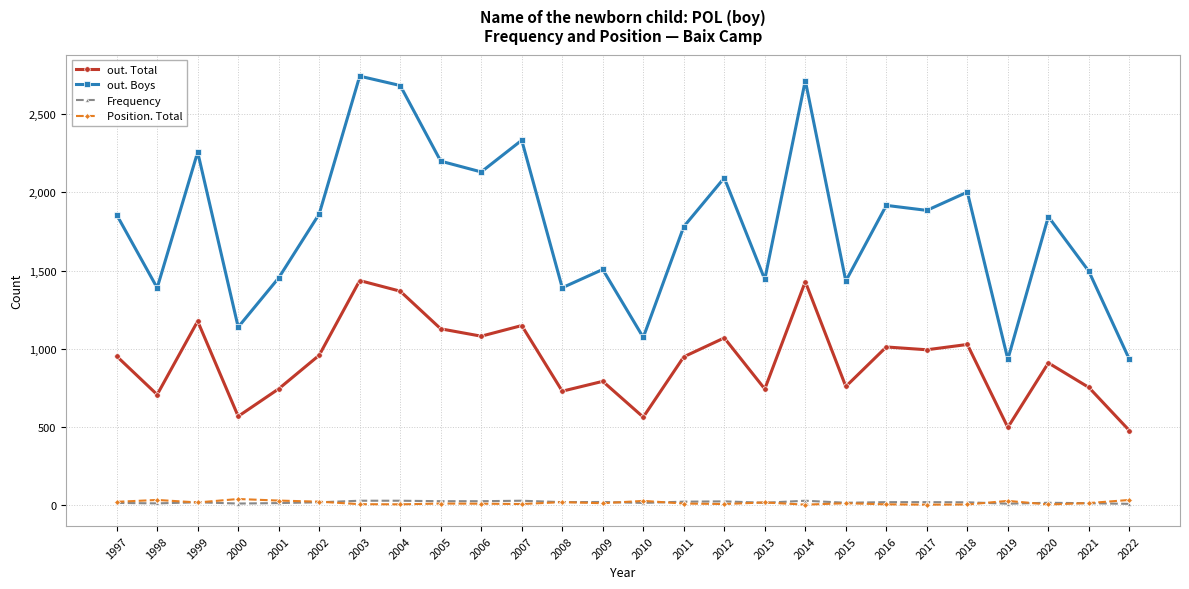

What is the maximum value shown in the chart?

2744